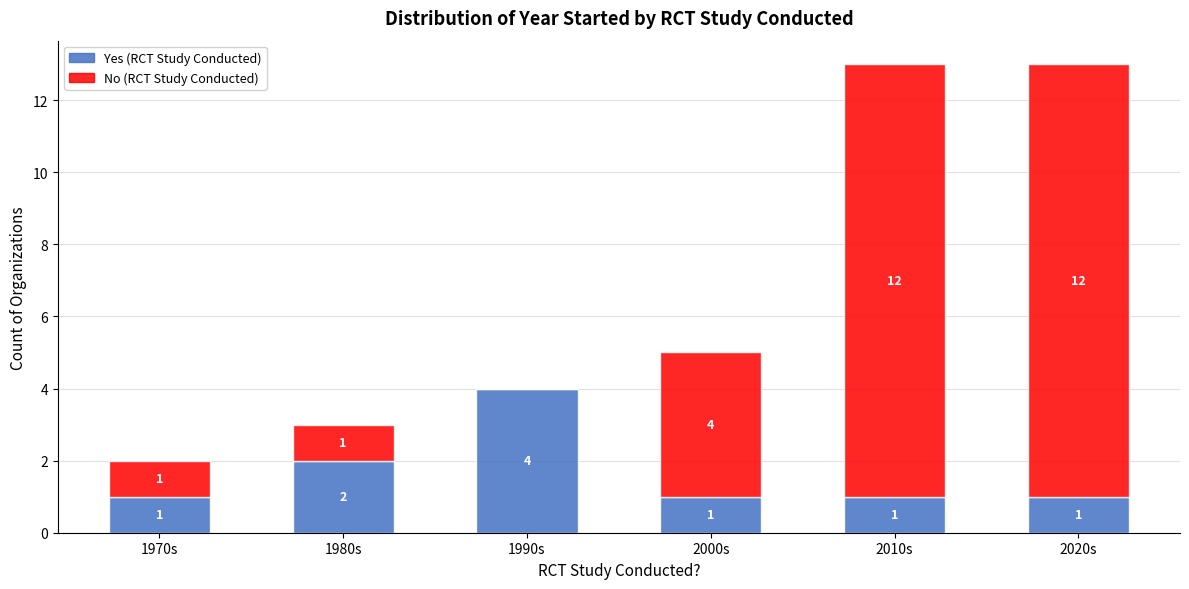

What is the total value across all series at 2020s?

13